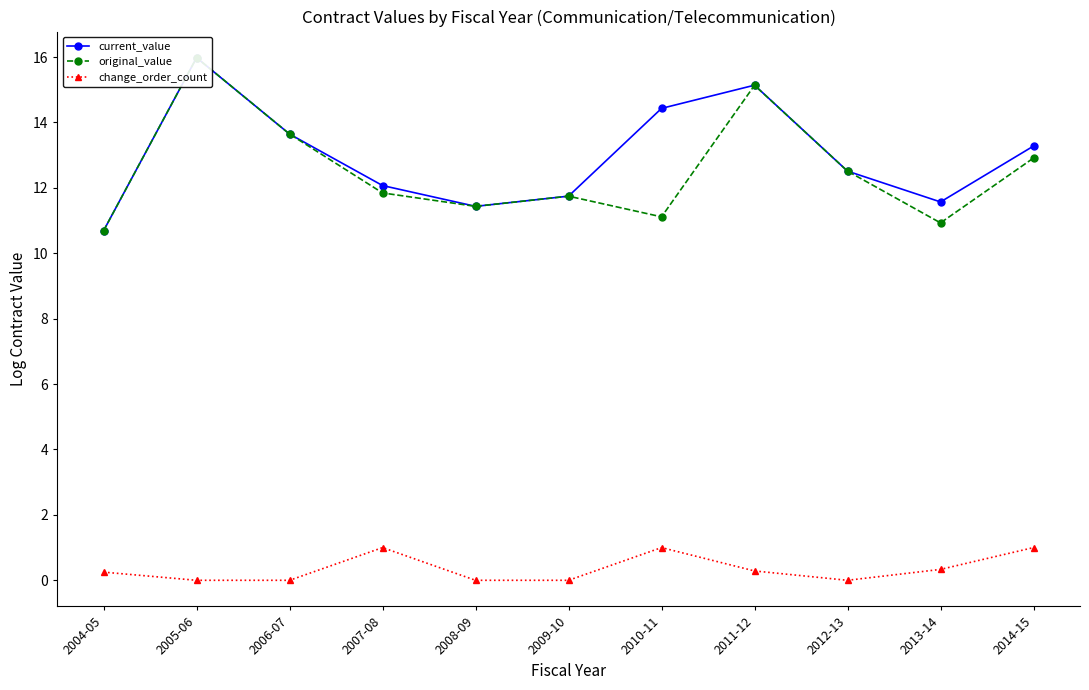

In change_order_count, how many points are higher than both neighbors (excluding endpoints)?

2